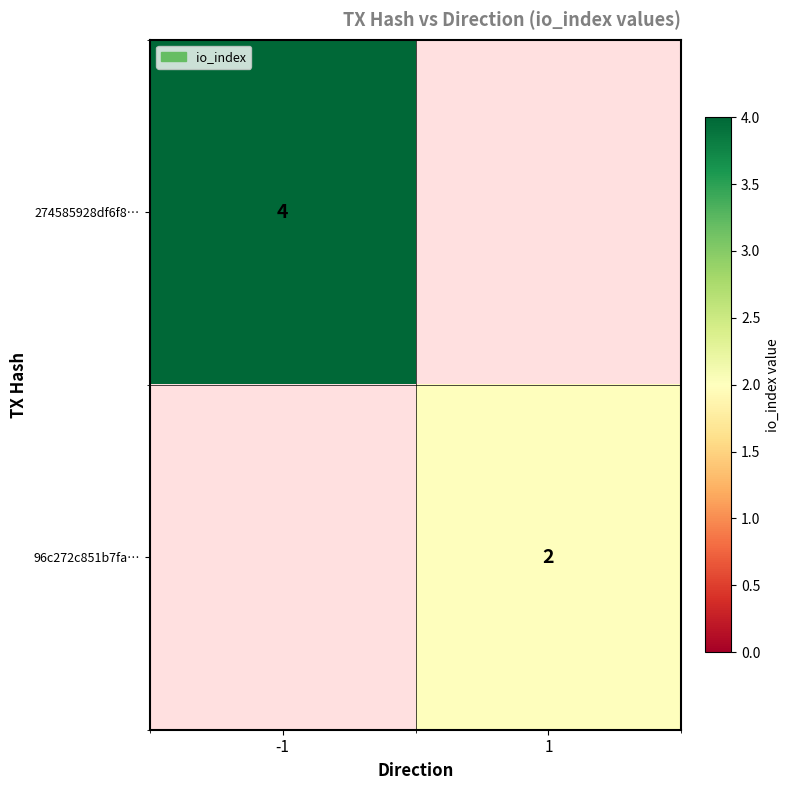

The 274585928df6f8… series shows 4 at -1. True or false?

True